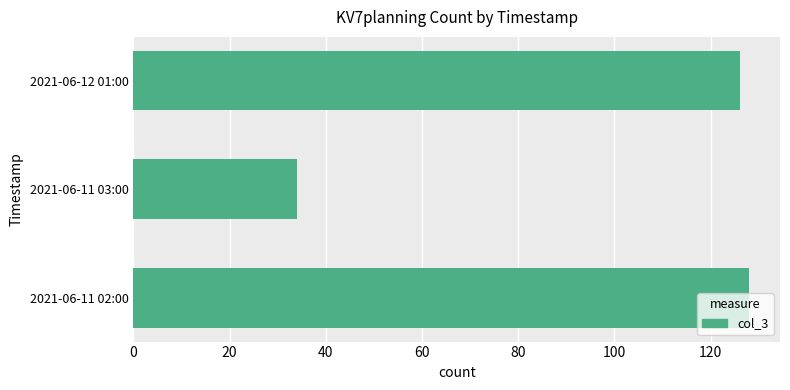

Rank the categories by value from lowest to highest.

2021-06-11 03:00, 2021-06-12 01:00, 2021-06-11 02:00